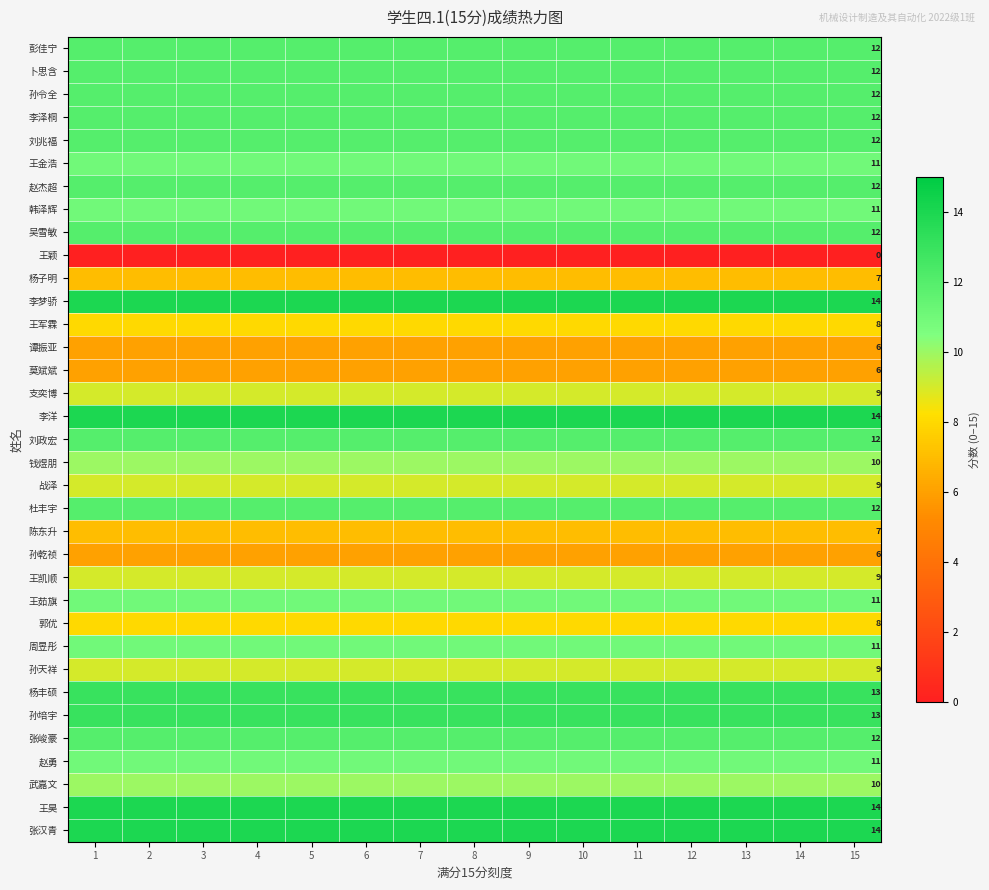

The value of 刘兆福 at 15 is 12. True or false?

True